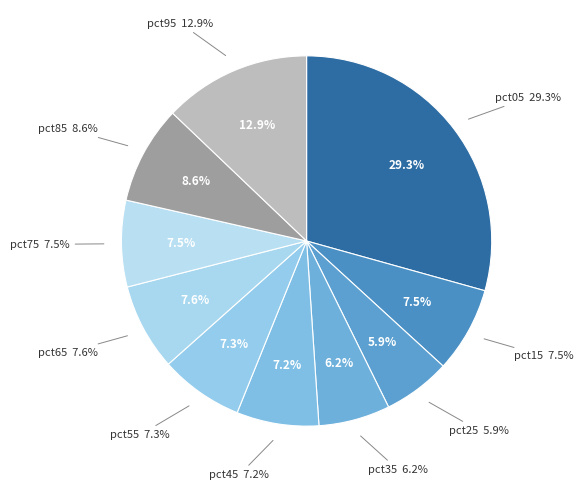

What percentage is the pct55 slice, to the nearest percent?

7%